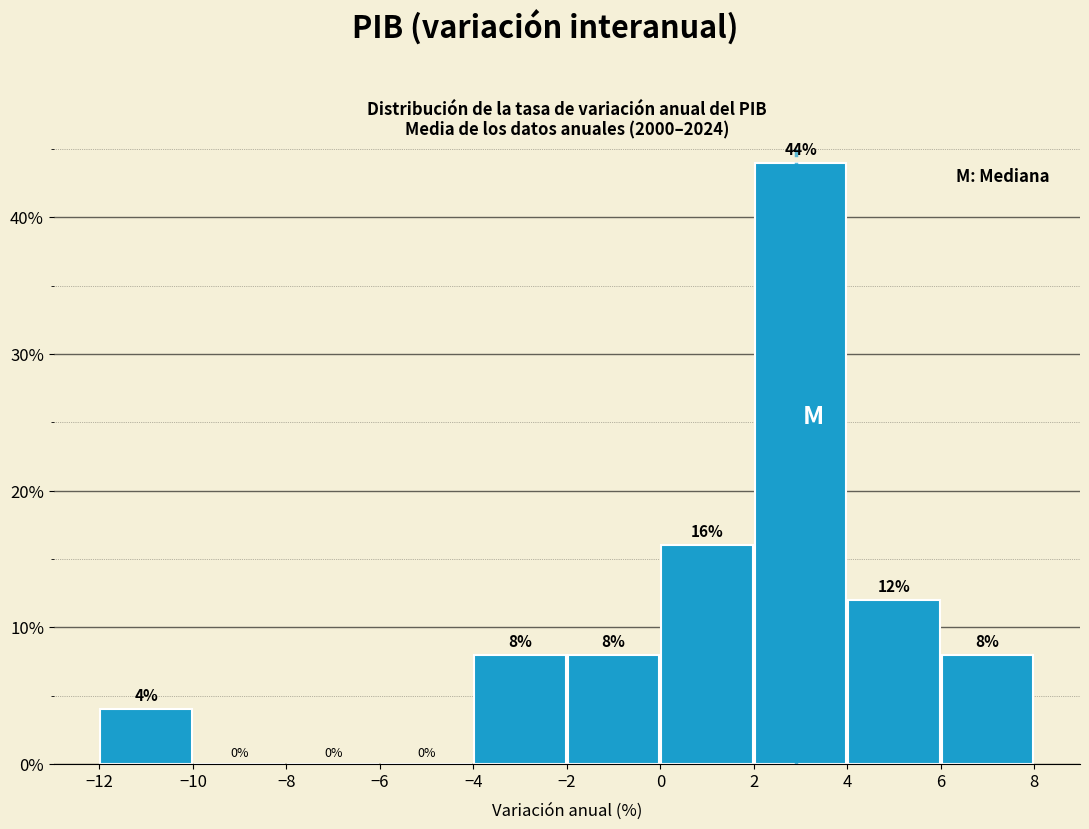

Over which range of the x-axis is the bar tallest?

2 to 4